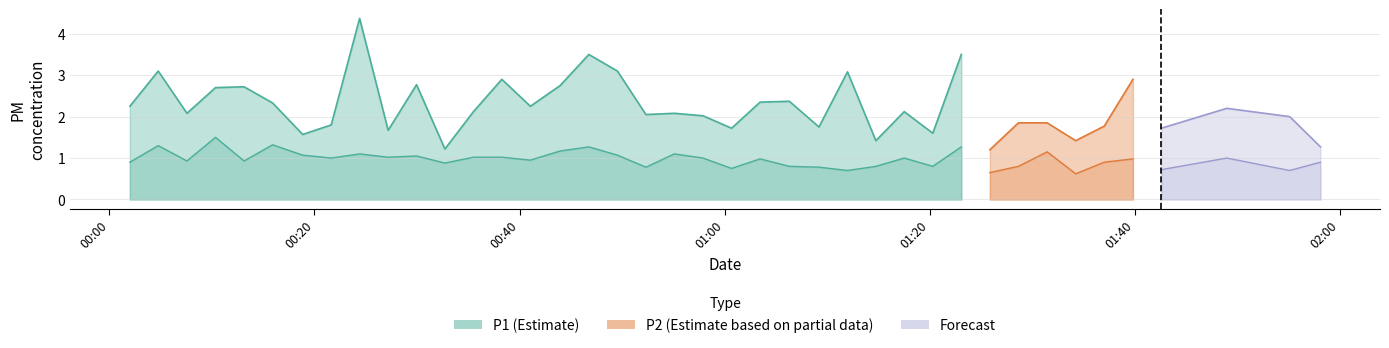

What is the highest value of the P1 series?

4.4